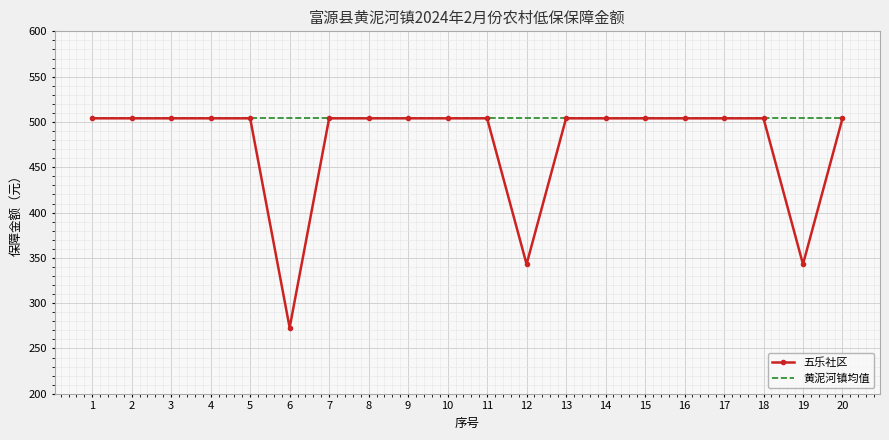

Which series has the largest range (max minus min)?

五乐社区